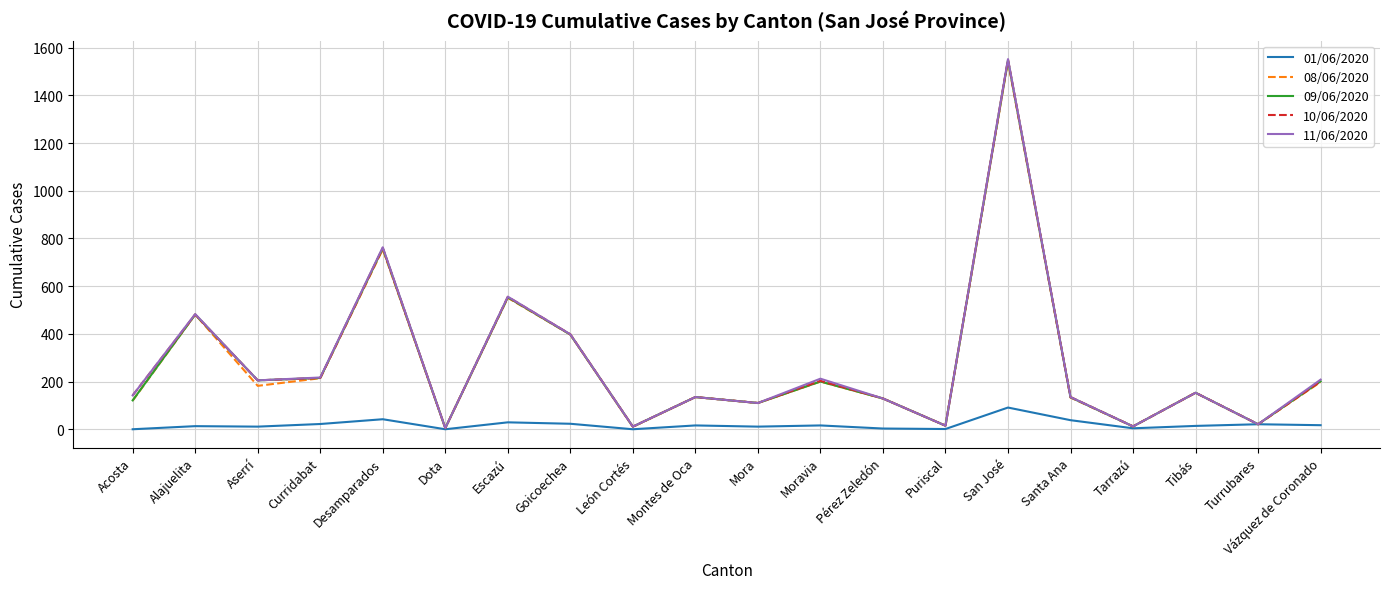

The value of 09/06/2020 at Santa Ana is 134. True or false?

True